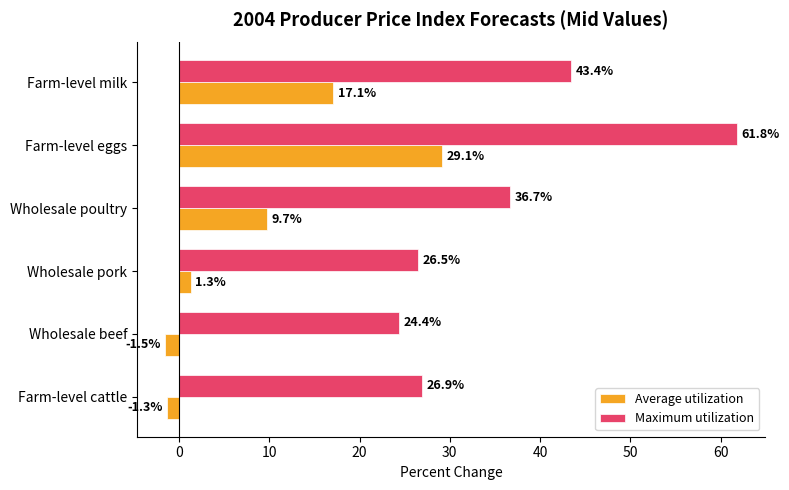

How many distinct data groups are displayed?

2